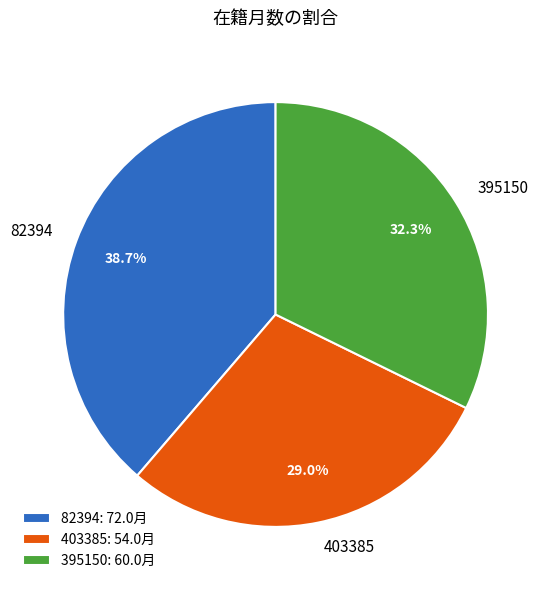

Rank the categories by value from highest to lowest.

82394, 395150, 403385